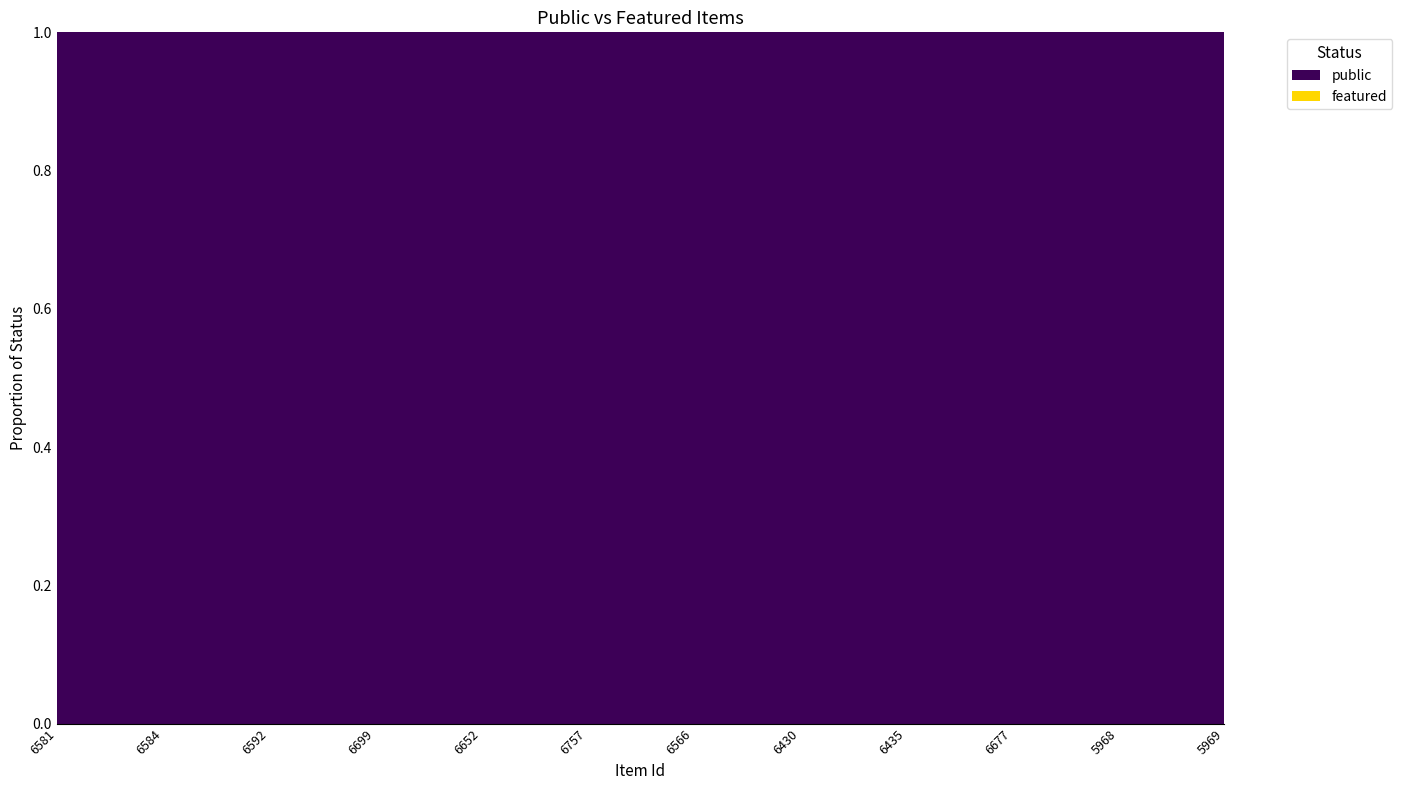

Reading left to right, list all the values displayed in this chart.

public: 1	1	1	1	1	1	1	1	1	1	1	1
featured: 0	0	0	0	0	0	0	0	0	0	0	0